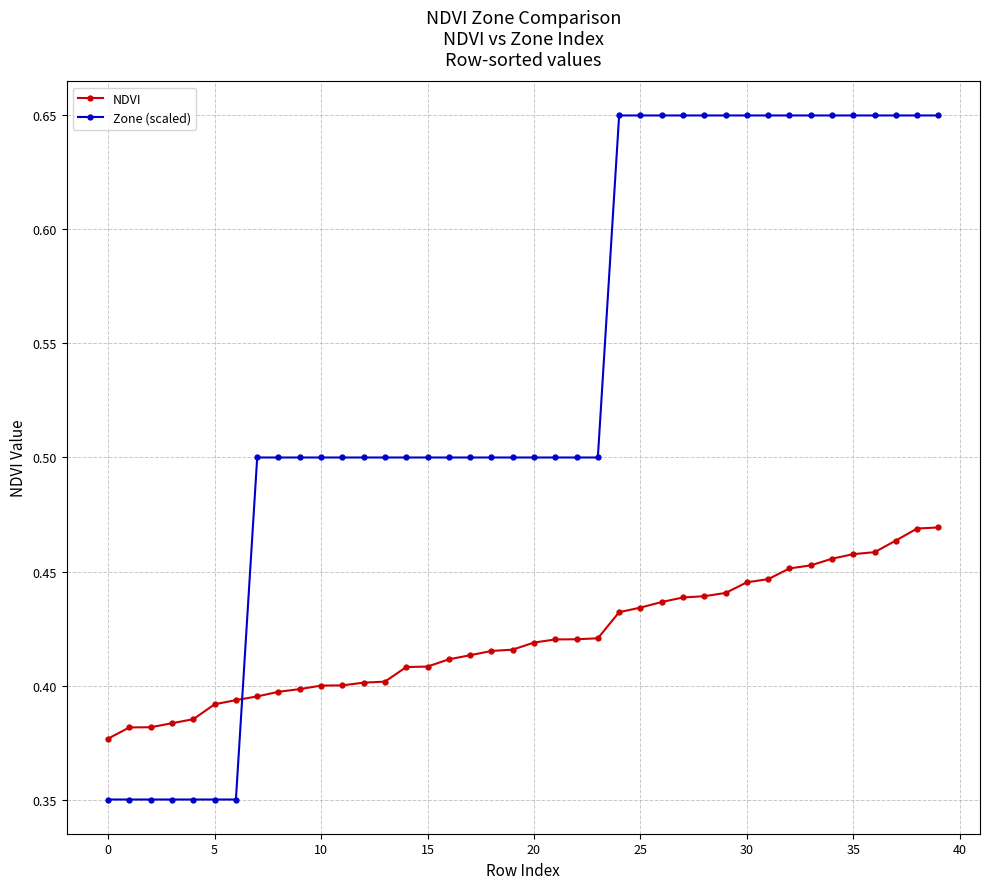

Rank the series by their maximum value, from lowest to highest.

NDVI, Zone (scaled)